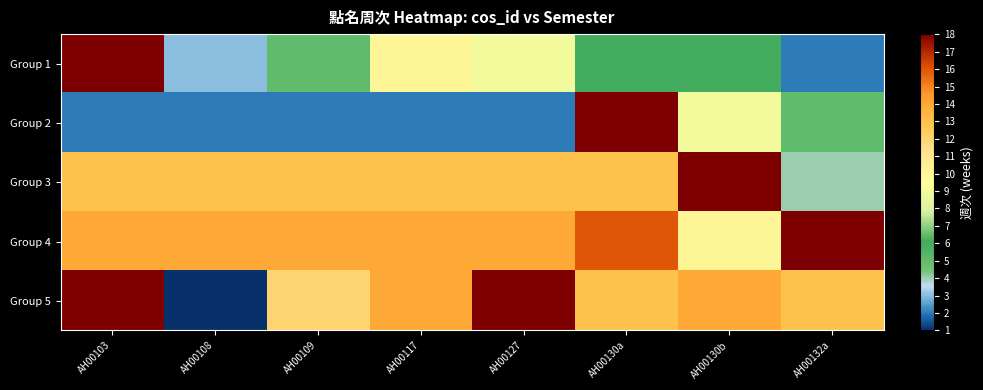

Which series changed the most between AH00108 and AH00130b?

Group 5